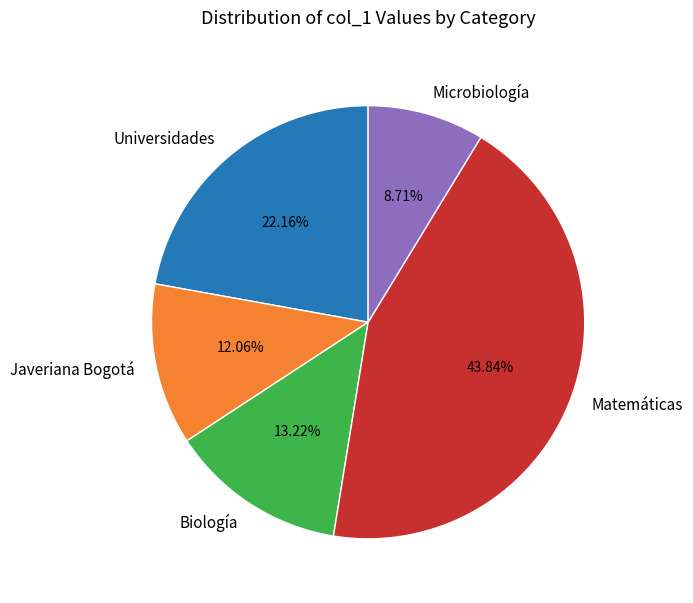

To the nearest percent, what percentage of the pie is Biología?

13%